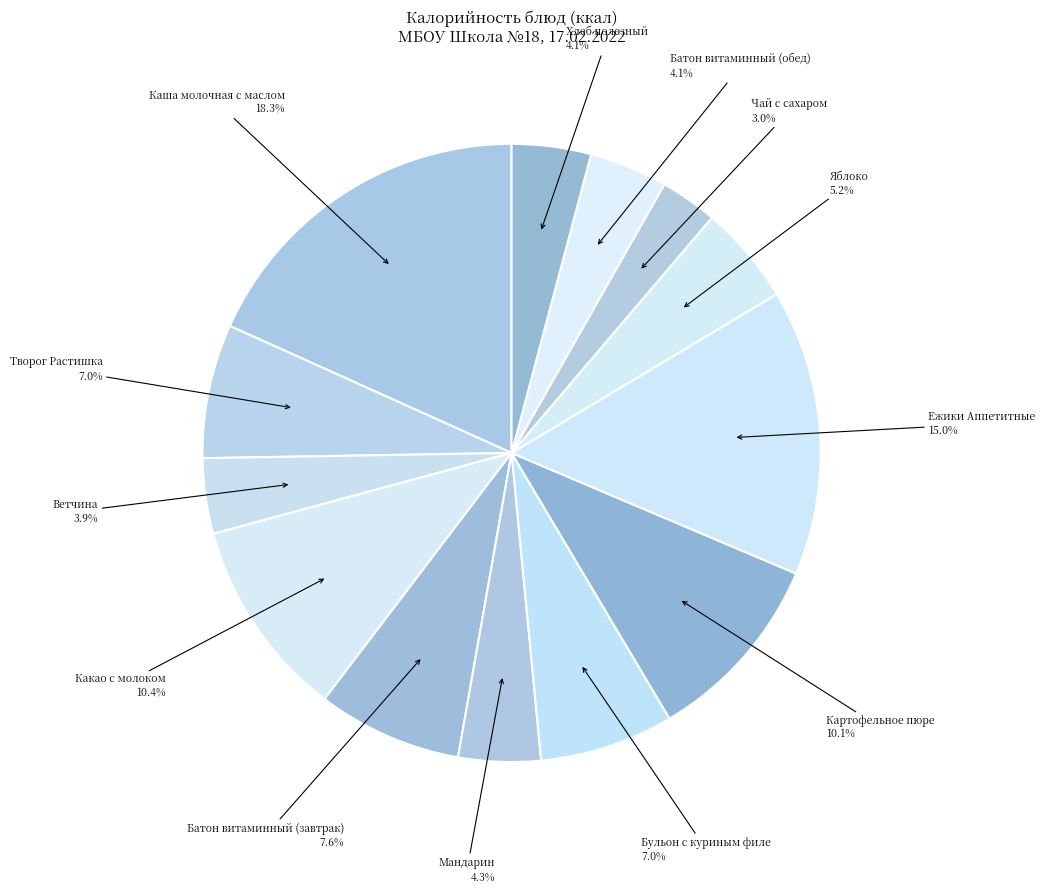

How many slices are in this pie chart?

13